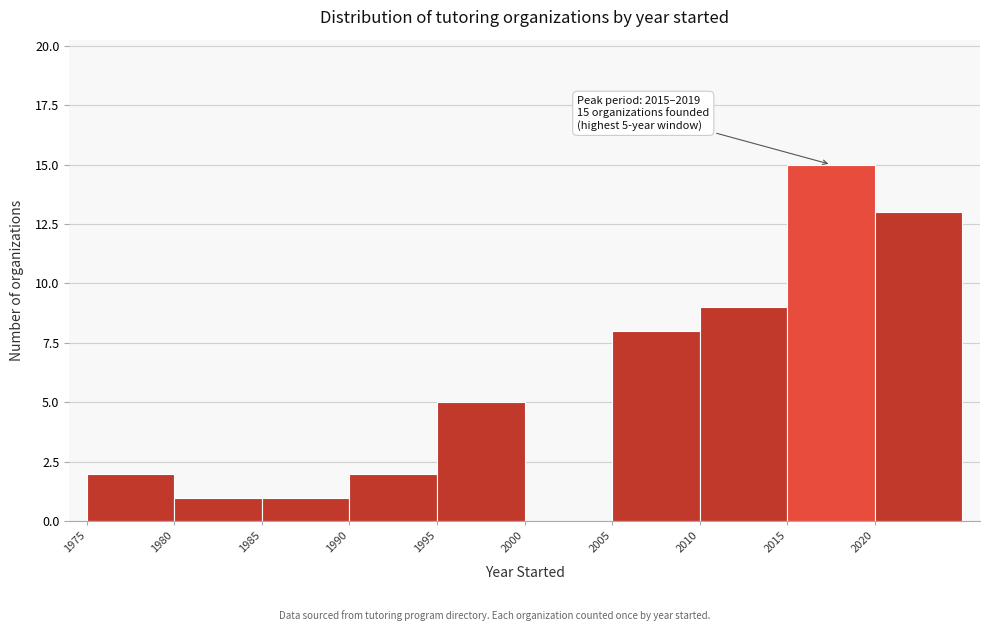

Which range on the x-axis has the tallest bar?

2015 to 2020